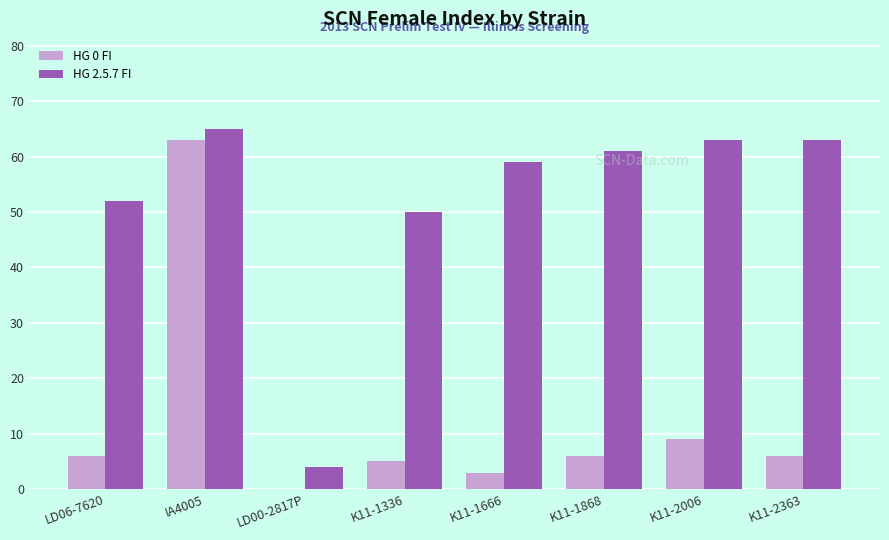

Between IA4005 and K11-2363, which series saw the biggest shift?

HG 0 FI